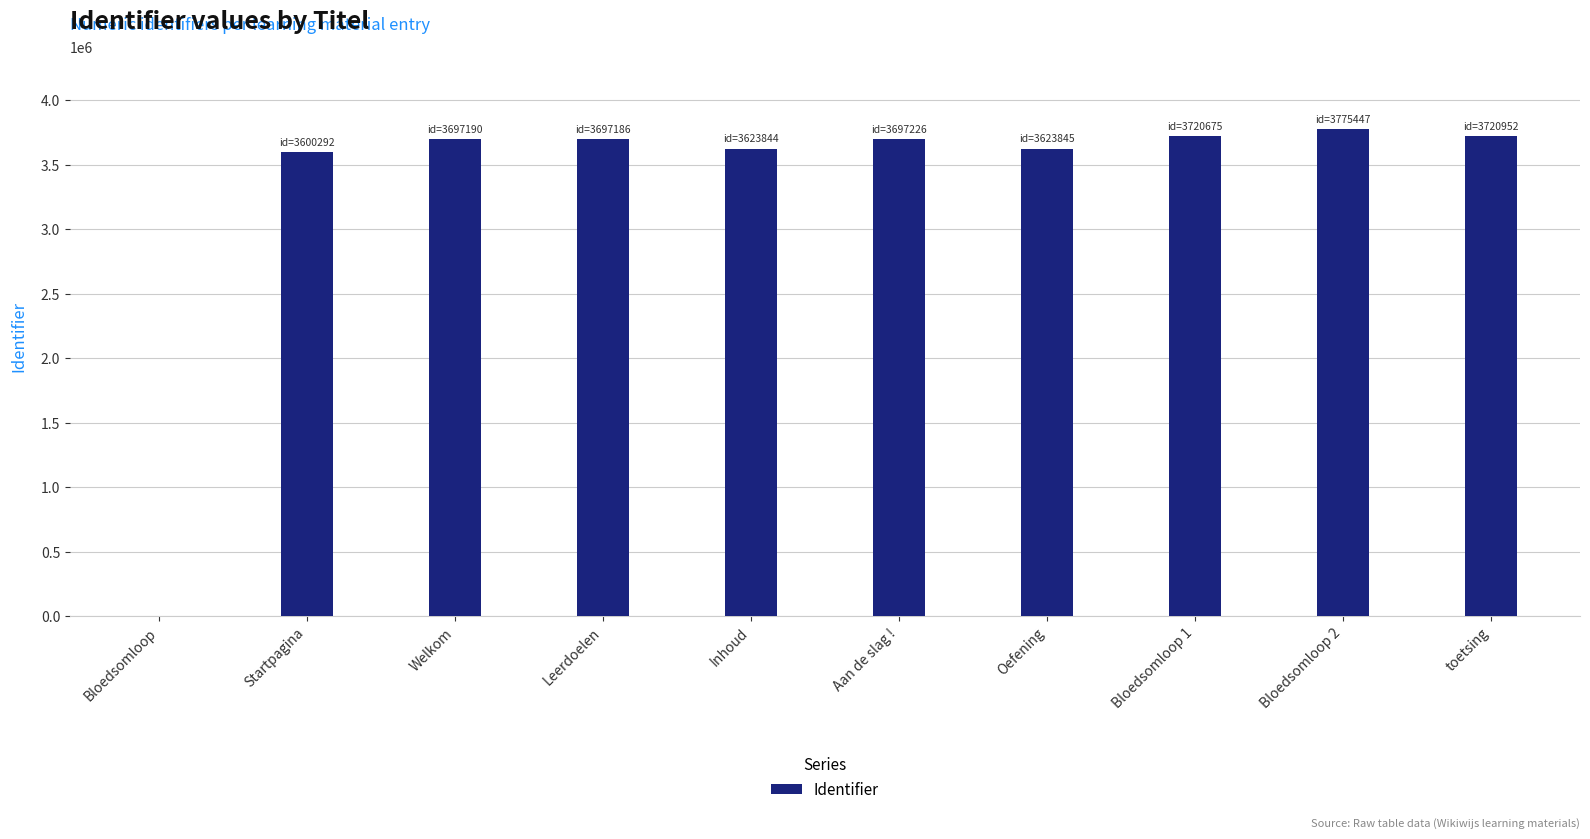

At which label is the value closest to 1887723?

Startpagina